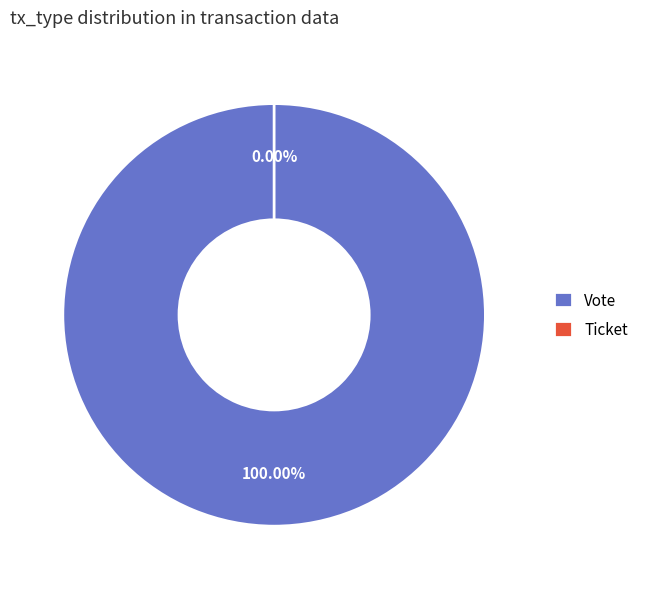

What is the majority slice?

Vote